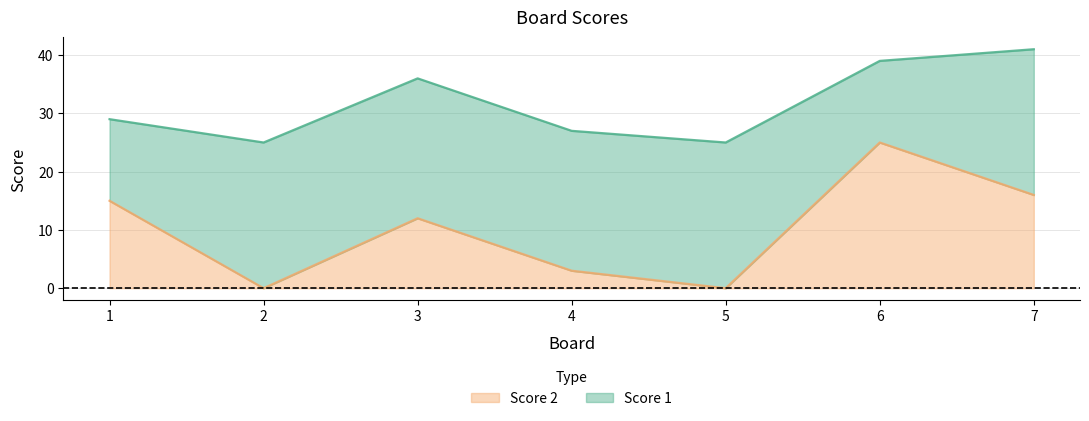

Between 1 and 2, which is larger?

1